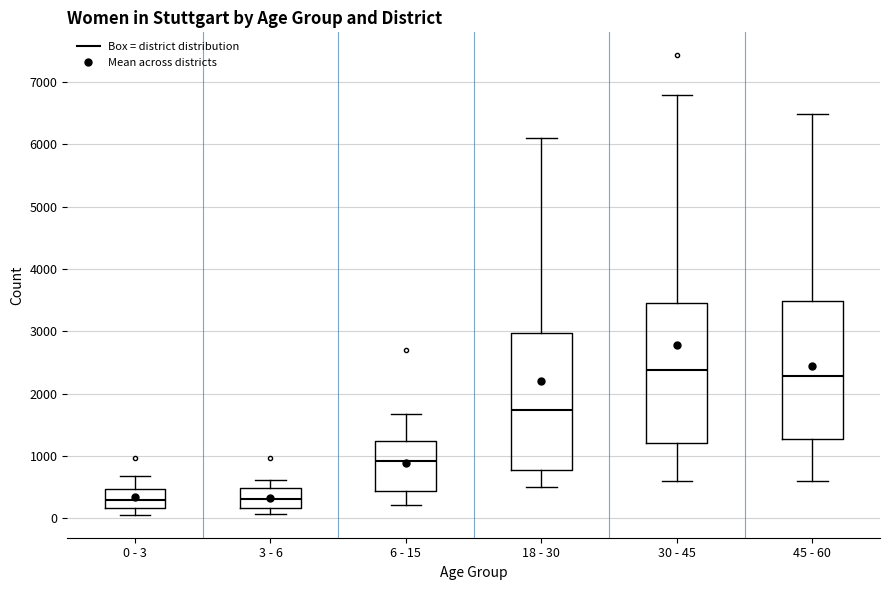

Reading left to right, transcribe this box plot: for each box, give where its median line is, the range the box spans, and where its two whiskers end, as read against the y-axis. The values are not printed on the chart, so give them approximately, as read against the axis.

0 - 3: median 300, box 200 to 500, whiskers 100 to 700
3 - 6: median 300, box 200 to 500, whiskers 100 to 600
6 - 15: median 900, box 400 to 1200, whiskers 200 to 1700
18 - 30: median 1700, box 800 to 3000, whiskers 500 to 6100
30 - 45: median 2400, box 1200 to 3400, whiskers 600 to 6800
45 - 60: median 2300, box 1300 to 3500, whiskers 600 to 6500